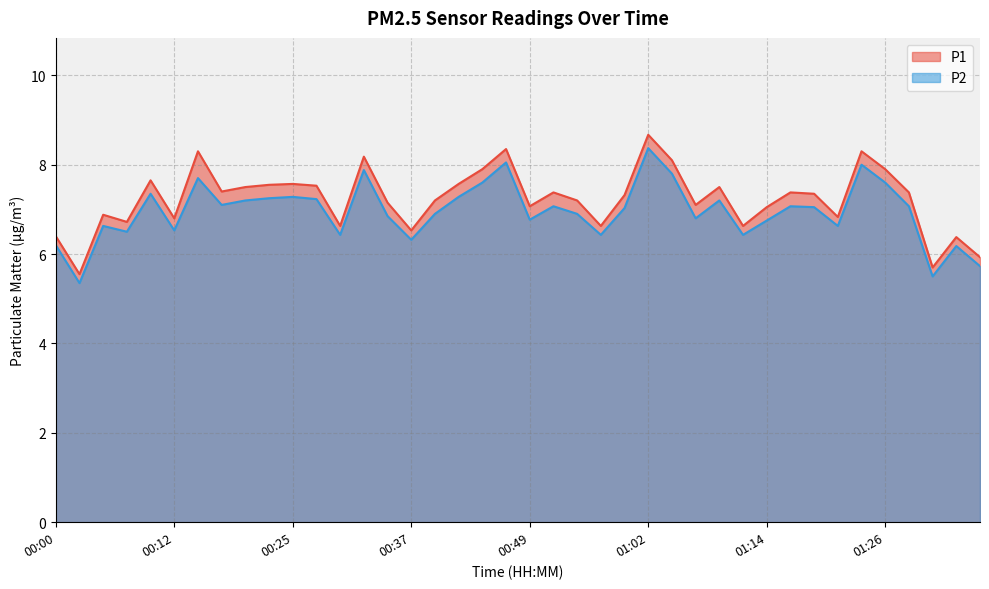

At 00:32, list the series in order from smallest to largest.

P2, P1